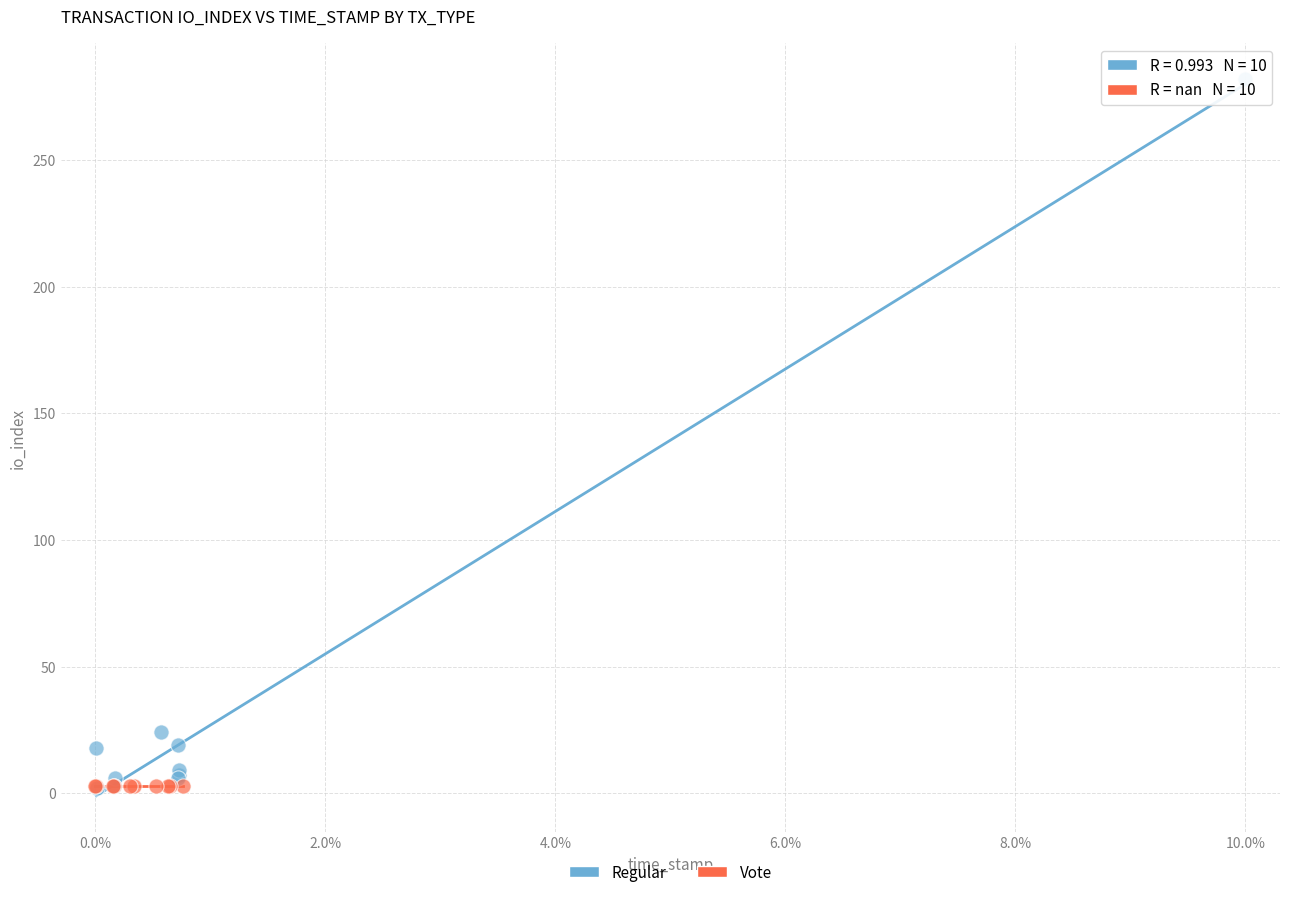

Which series reaches the maximum Y coordinate?

Regular